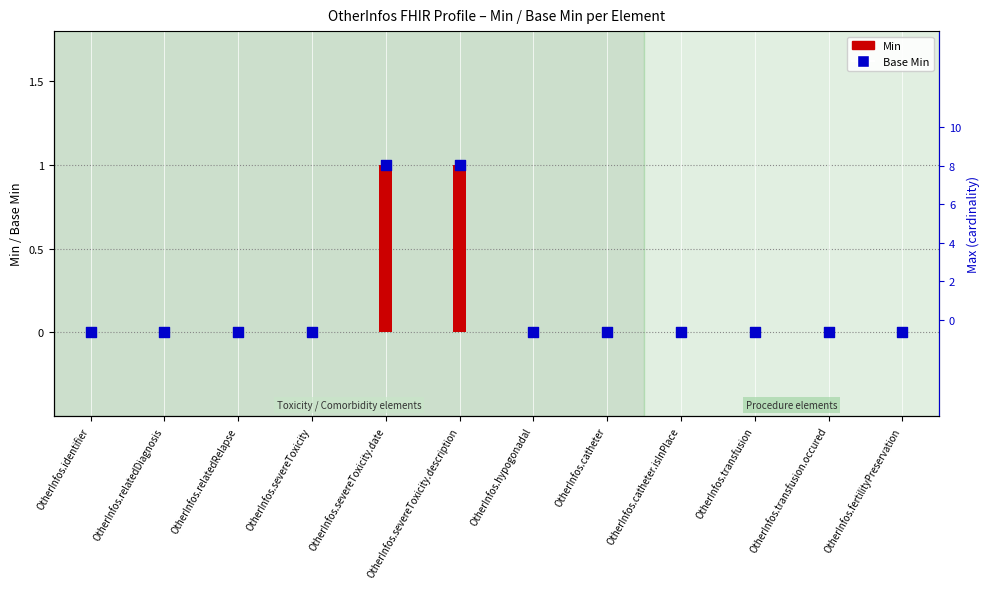

Between OtherInfos.identifier and OtherInfos.catheter, which is larger?

OtherInfos.identifier